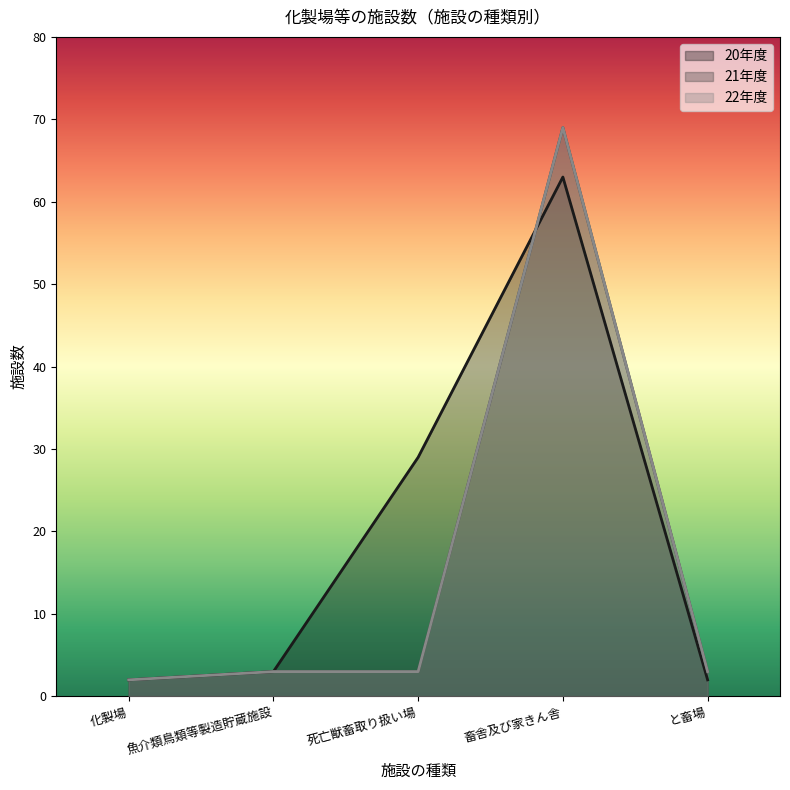

Which series ends up on top after the final intersection of 20年度 and 22年度?

22年度